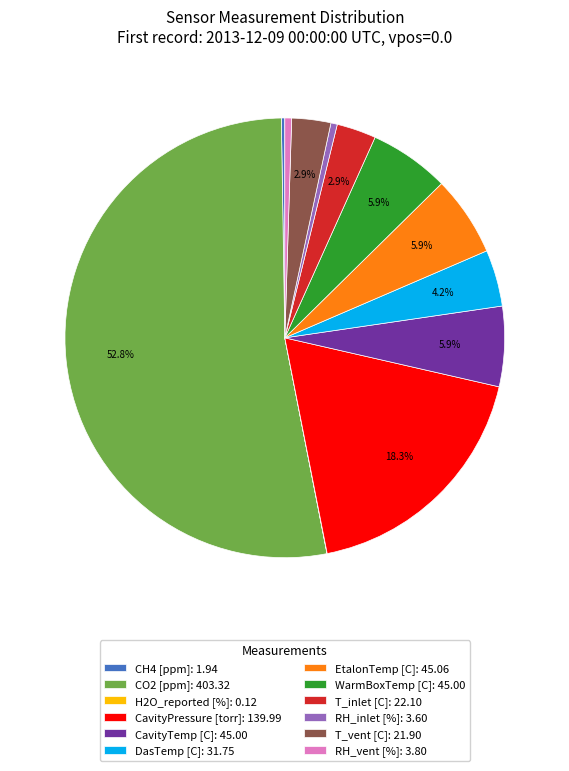

What percentage is NOT represented by EtalonTemp [C]: 45.06?

94.1%